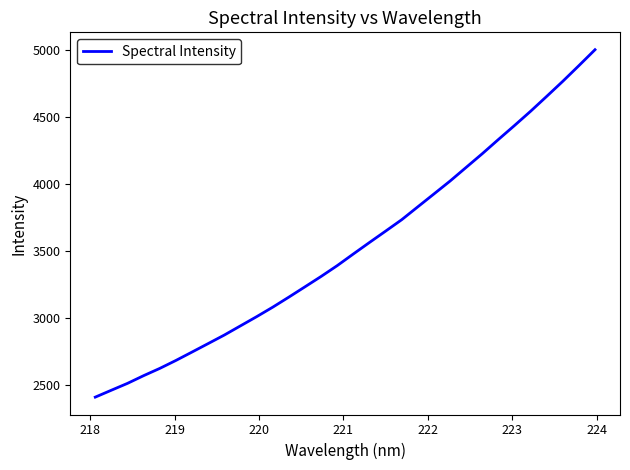

What is the minimum value shown in the chart?

2405.9